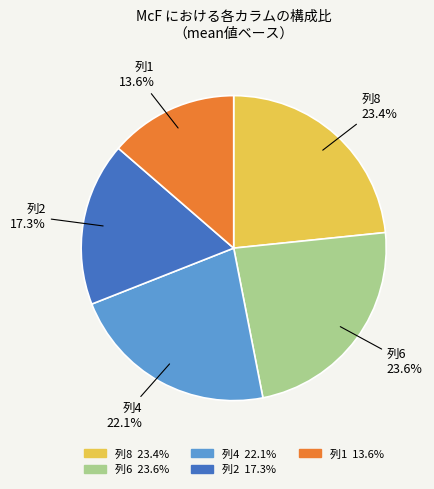

Is there a majority slice in this chart?

No